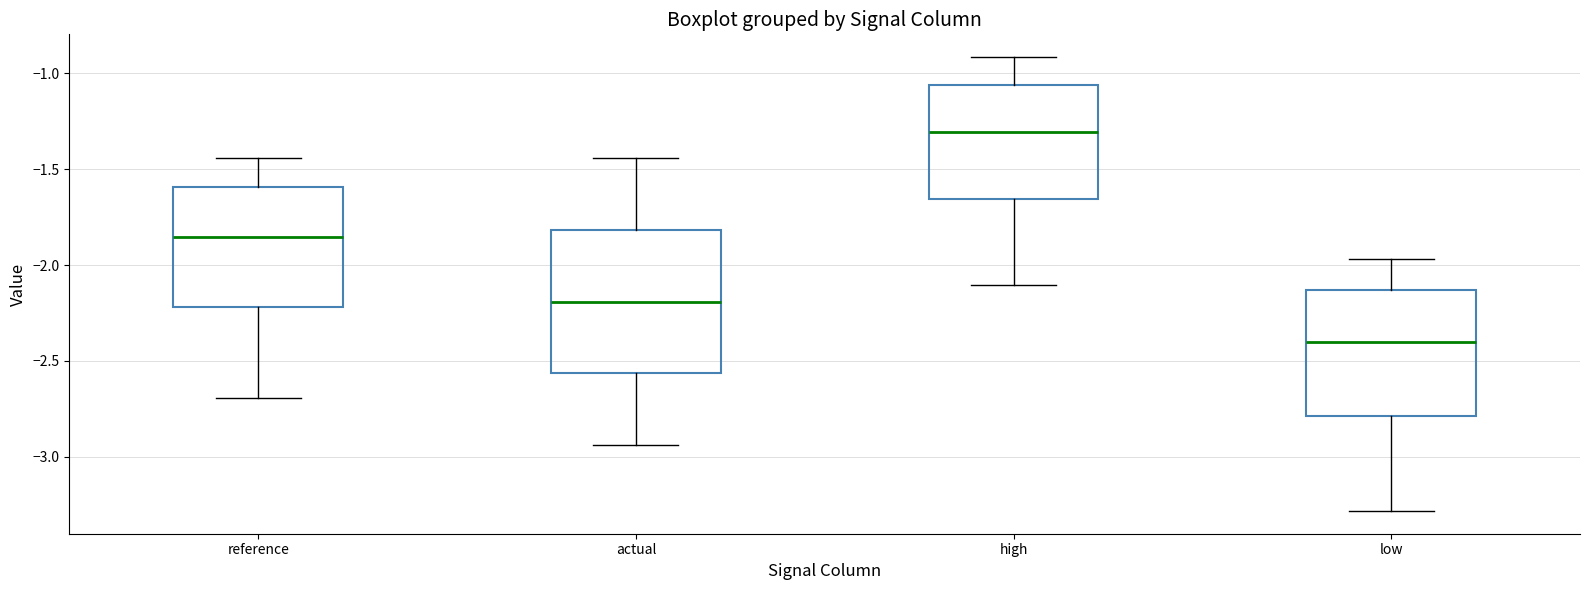

Reading left to right, read every box against the y-axis: the position of its median line, the range the box covers, and the ends of its whiskers. The values are not printed on the chart, so give them approximately, as read against the axis.

reference: median -1.85, box -2.20 to -1.60, whiskers -2.70 to -1.45
actual: median -2.20, box -2.55 to -1.80, whiskers -2.95 to -1.45
high: median -1.30, box -1.65 to -1.05, whiskers -2.10 to -0.90
low: median -2.40, box -2.80 to -2.15, whiskers -3.30 to -1.95